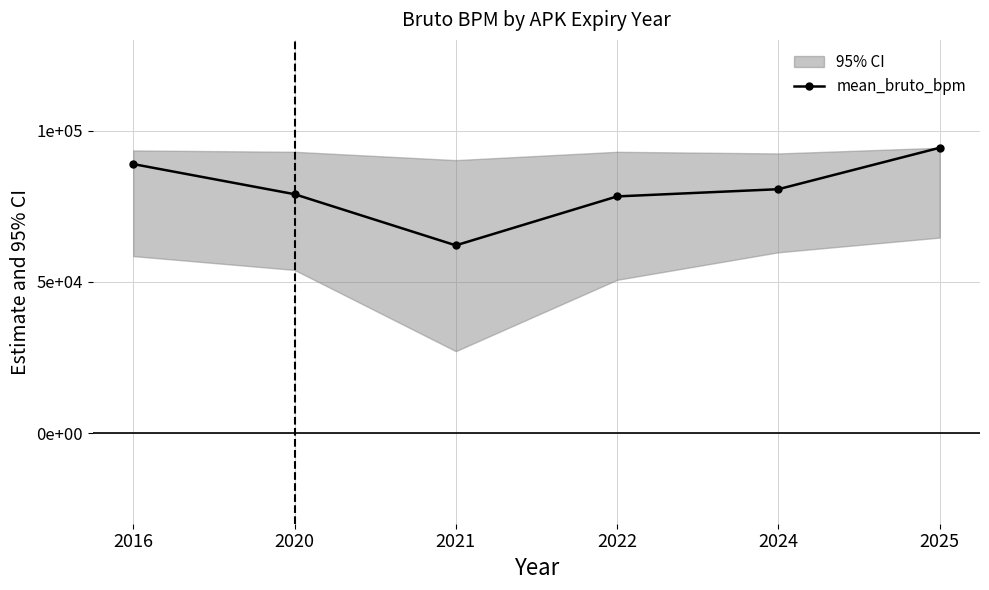

How many lines are shown in the chart?

1